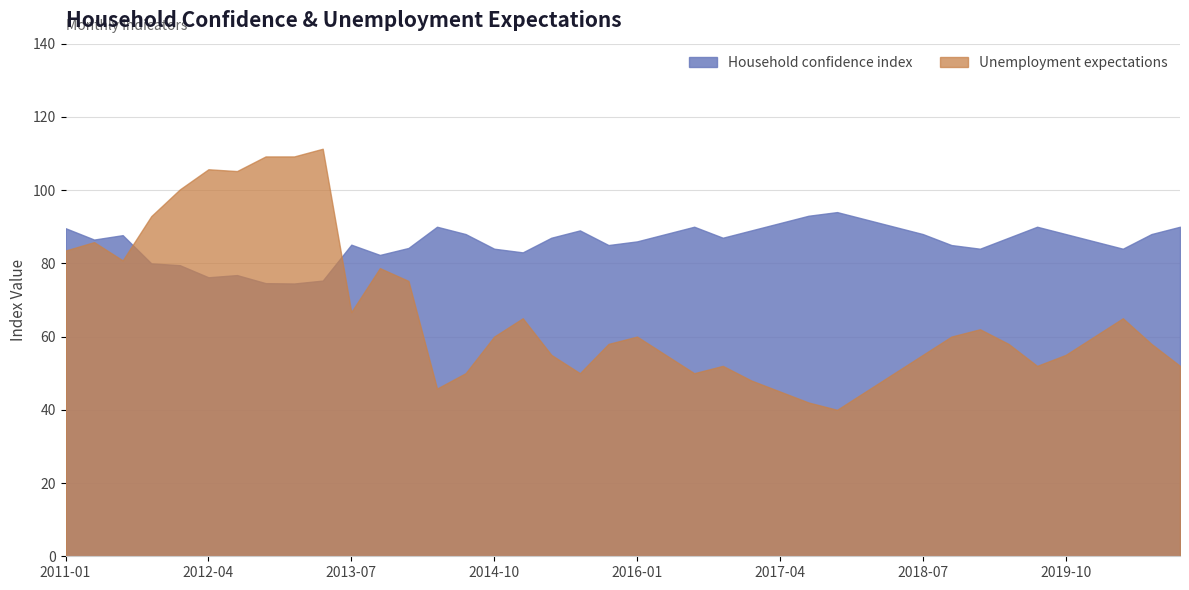

List the series in order of their overall mean, lowest first.

Unemployment expectations, Household confidence index